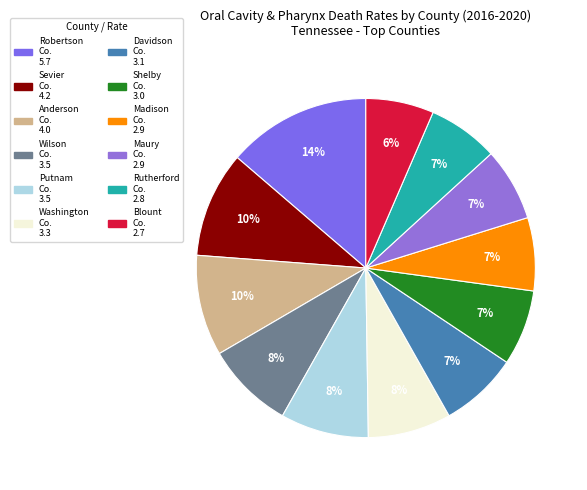

Does any single category account for the majority?

No